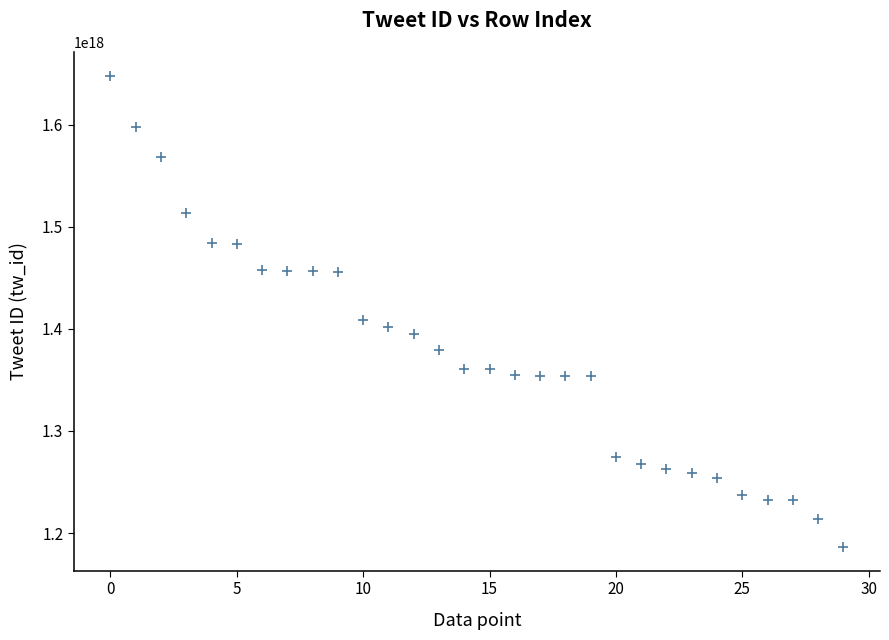

What Y value in the scatter plot is closest to 1417196804513416960?

1409091222904262912